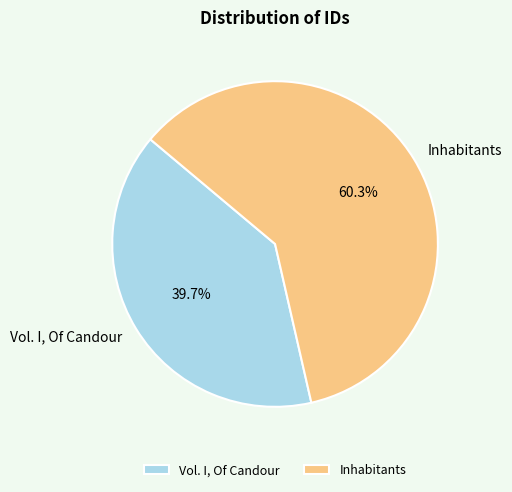

How much of the chart is everything except Vol. I, Of Candour?

60.3%